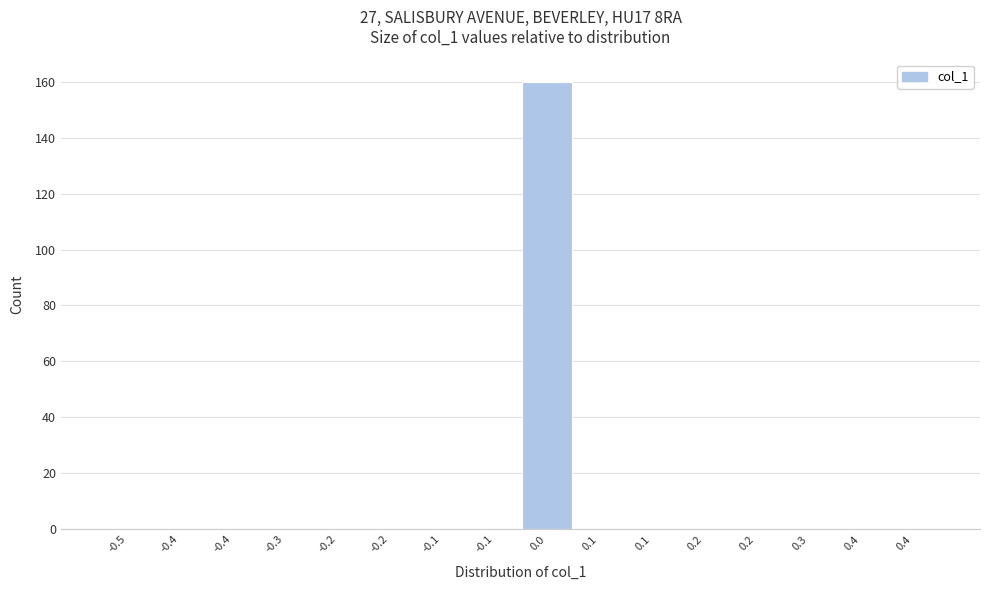

Are the bars horizontal?

No